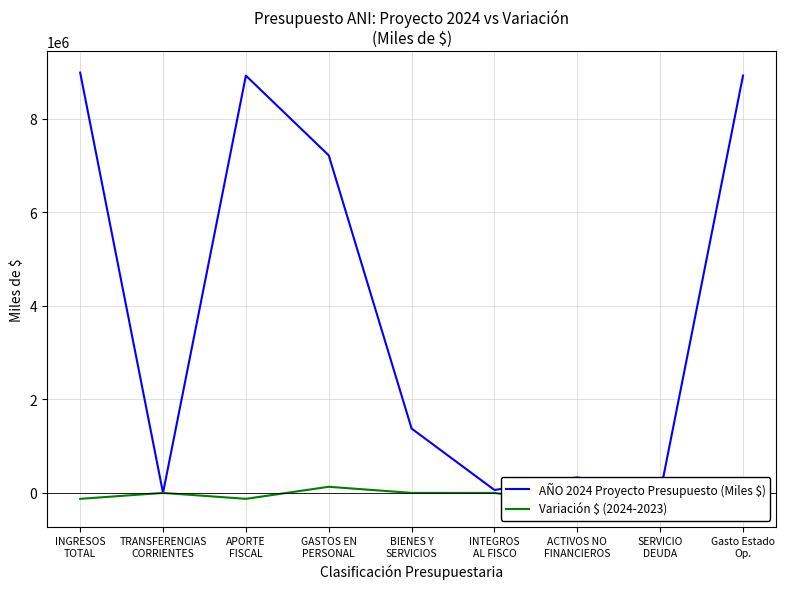

At which label does Variación $ (2024-2023) first exceed -10?

GASTOS EN
PERSONAL